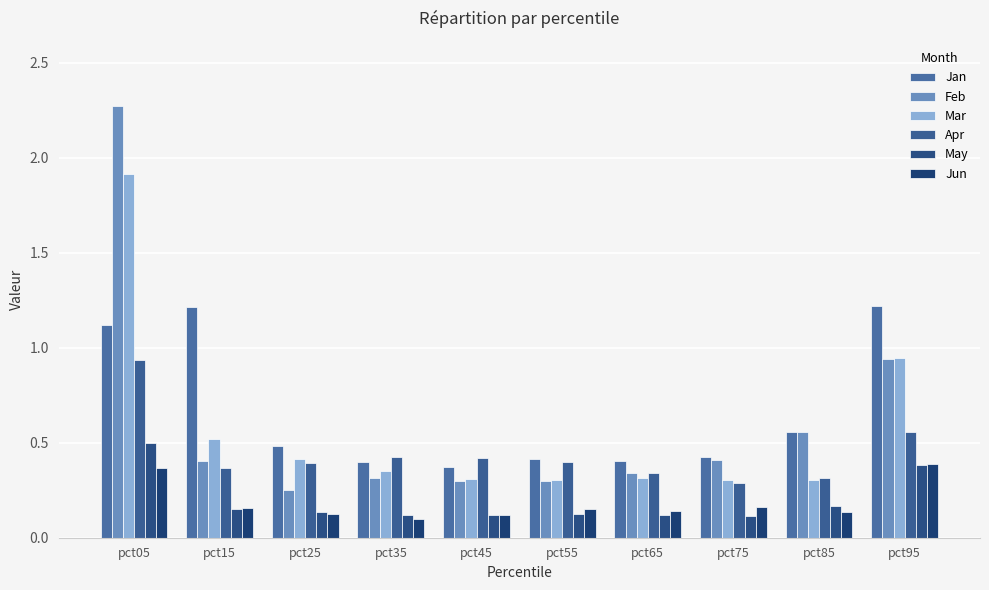

Reading left to right, transcribe all the data shown in this chart.

Jan: pct05=1.1	pct15=1.2	pct25=0.5	pct35=0.4	pct45=0.4	pct55=0.4	pct65=0.4	pct75=0.4	pct85=0.6	pct95=1.2
Feb: pct05=2.3	pct15=0.4	pct25=0.3	pct35=0.3	pct45=0.3	pct55=0.3	pct65=0.3	pct75=0.4	pct85=0.6	pct95=0.9
Mar: pct05=1.9	pct15=0.5	pct25=0.4	pct35=0.4	pct45=0.3	pct55=0.3	pct65=0.3	pct75=0.3	pct85=0.3	pct95=0.9
Apr: pct05=0.9	pct15=0.4	pct25=0.4	pct35=0.4	pct45=0.4	pct55=0.4	pct65=0.3	pct75=0.3	pct85=0.3	pct95=0.6
May: pct05=0.5	pct15=0.2	pct25=0.1	pct35=0.1	pct45=0.1	pct55=0.1	pct65=0.1	pct75=0.1	pct85=0.2	pct95=0.4
Jun: pct05=0.4	pct15=0.2	pct25=0.1	pct35=0.1	pct45=0.1	pct55=0.2	pct65=0.1	pct75=0.2	pct85=0.1	pct95=0.4